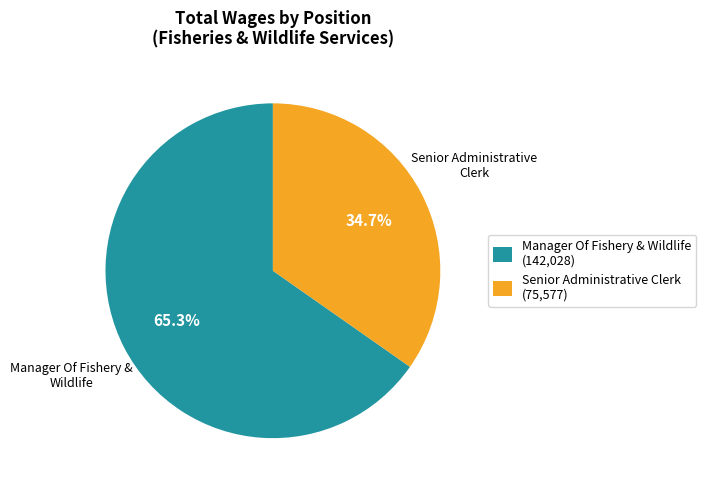

What is the total percentage of Manager Of Fishery & Wildlife and Senior Administrative Clerk?

100.0%